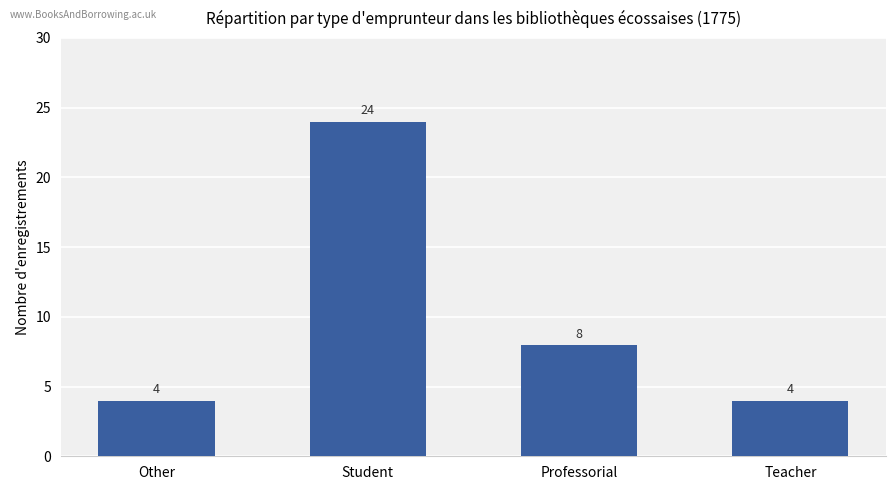

Which label corresponds to the largest value in the chart?

Student